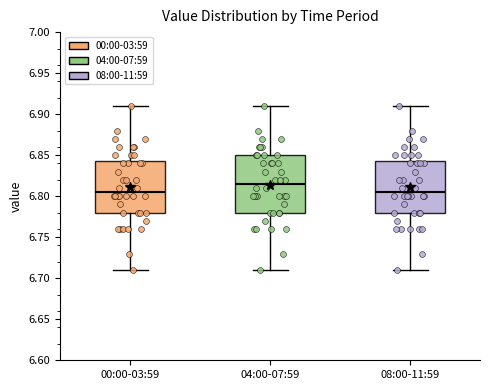

Reading left to right, read every box against the y-axis: the position of its median line, the range the box covers, and the ends of its whiskers. The values are not printed on the chart, so give them approximately, as read against the axis.

00:00-03:59: median 6.805, box 6.780 to 6.845, whiskers 6.710 to 6.910
04:00-07:59: median 6.815, box 6.780 to 6.850, whiskers 6.710 to 6.910
08:00-11:59: median 6.805, box 6.780 to 6.845, whiskers 6.710 to 6.910